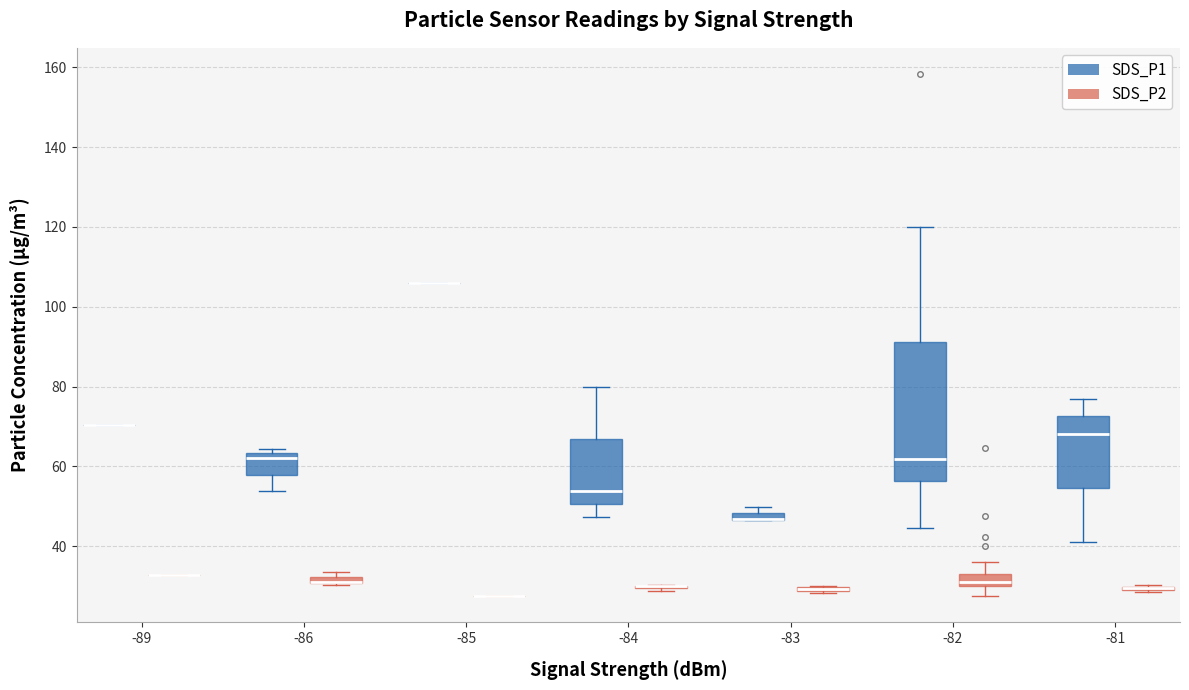

Comparing the boxes themselves (not the whiskers), which one is the tallest?

-82 (SDS_P1)